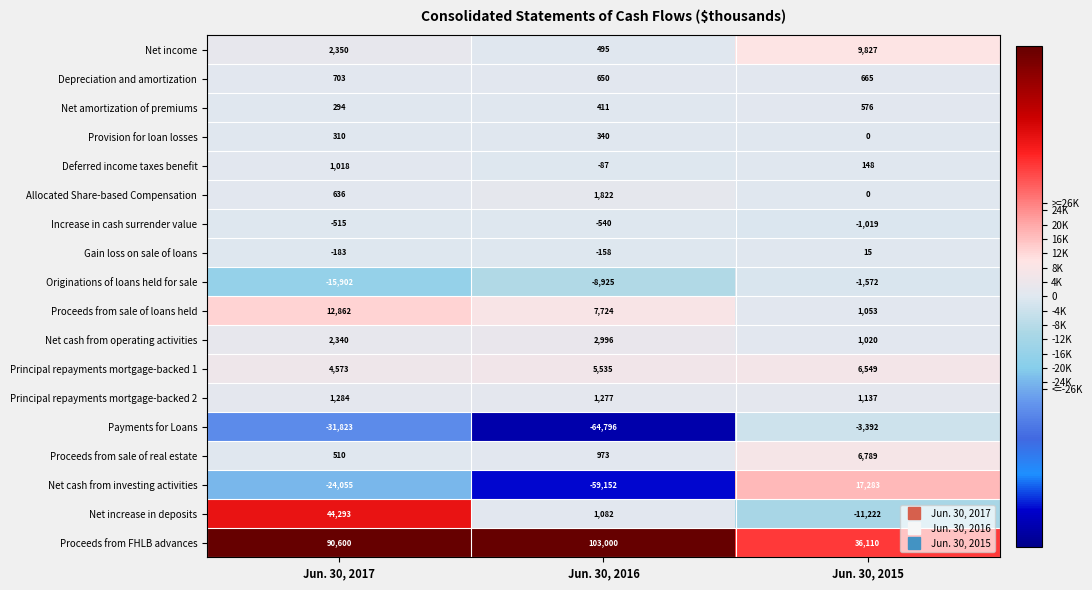

What is the smallest value displayed?

-64796